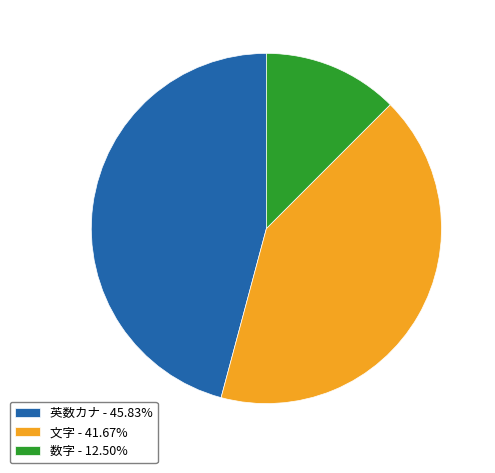

How many segments does this pie chart have?

3